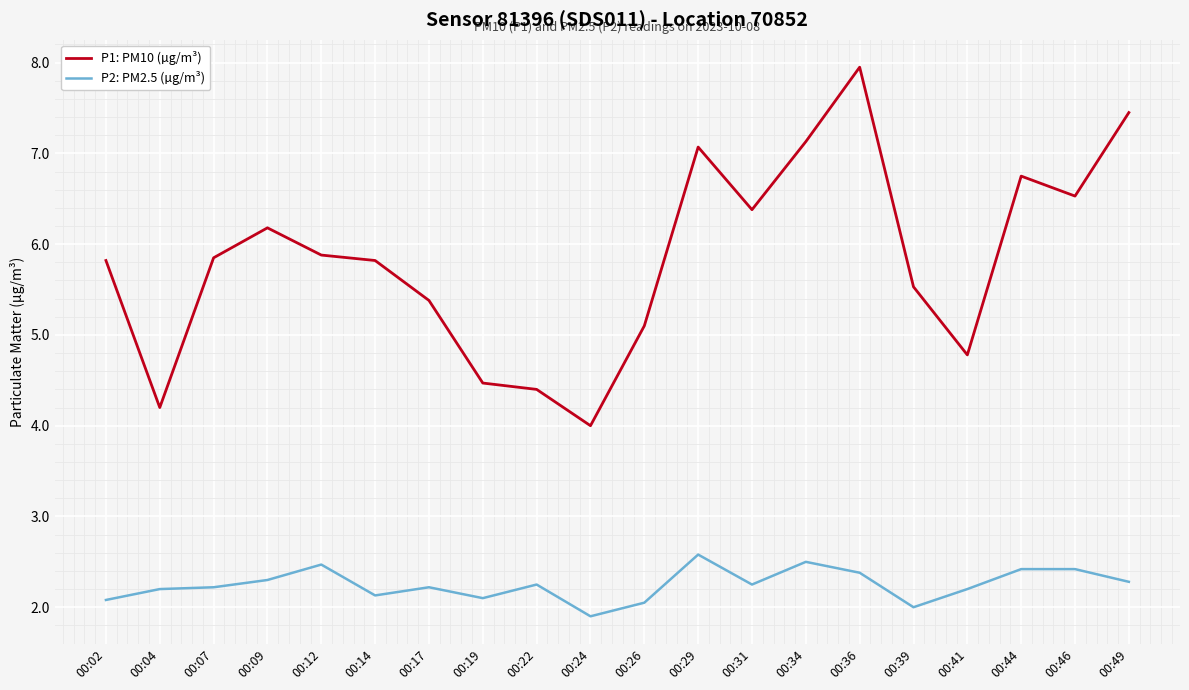

True or false: P2: PM2.5 (µg/m³) and P1: PM10 (µg/m³) cross at least once.

False